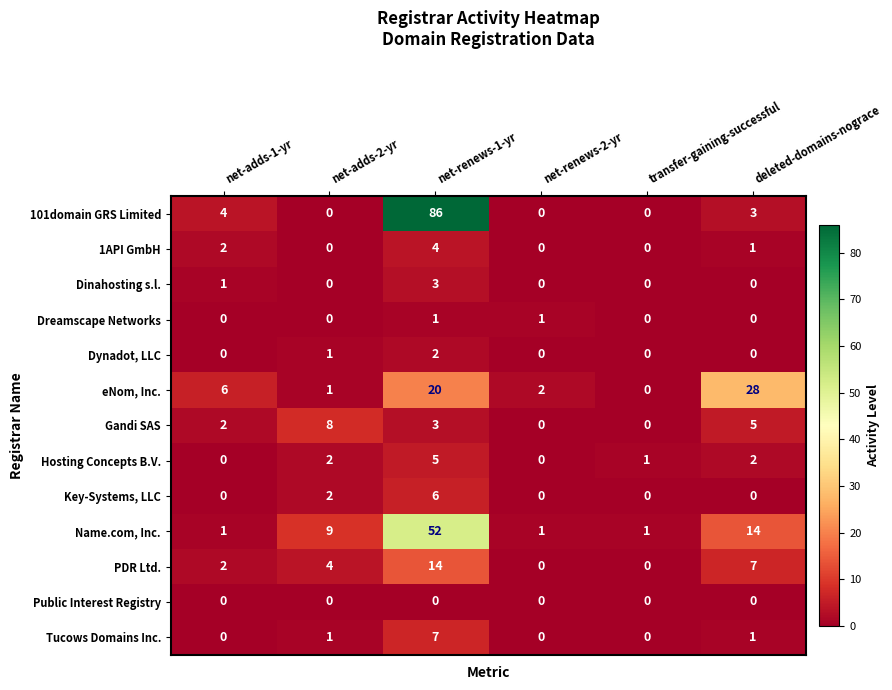

The Gandi SAS series shows 11 at net-adds-2-yr. True or false?

False